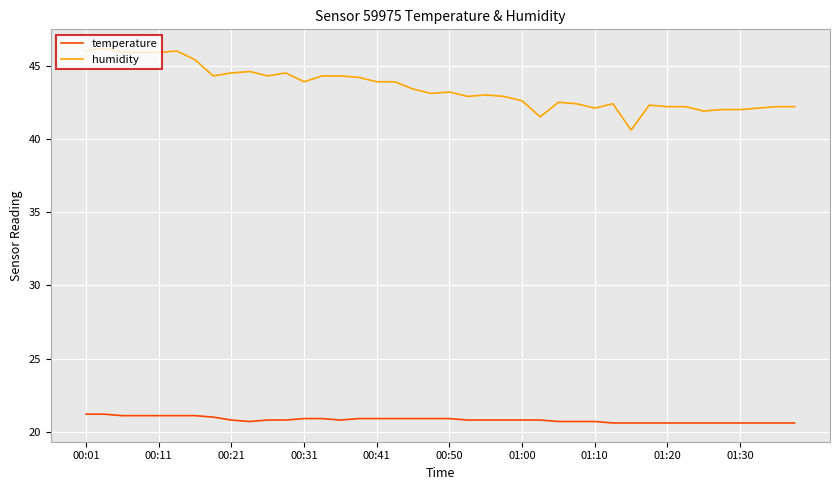

Which series has the largest range (max minus min)?

humidity